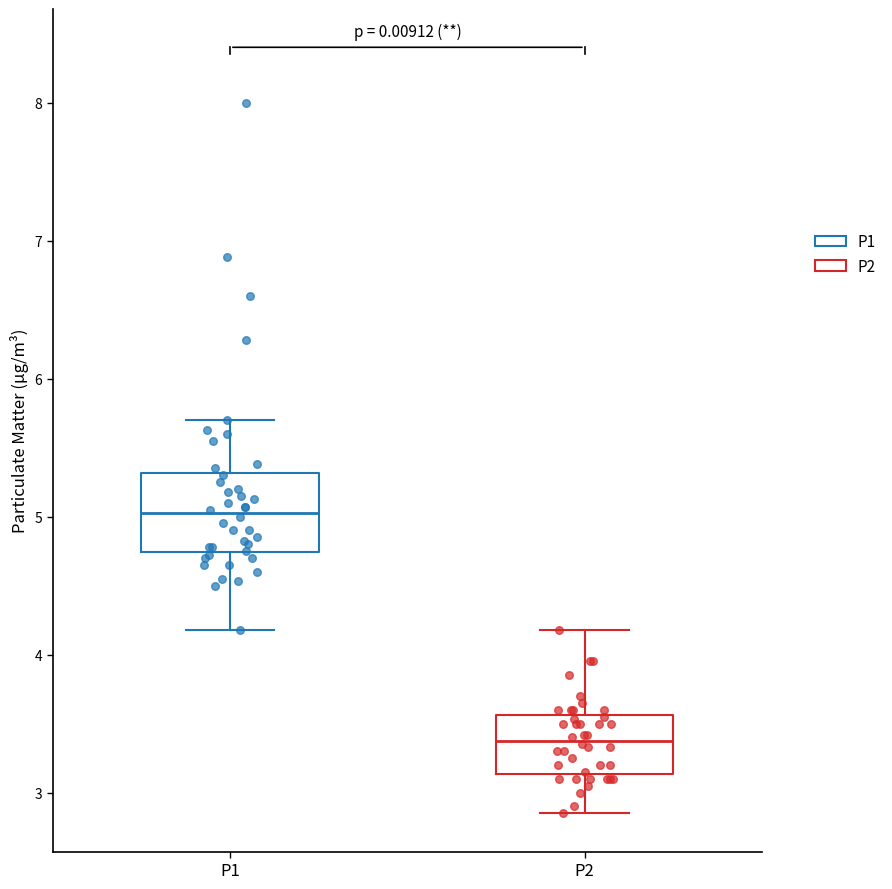

Which box is the tallest, from its lower edge to its upper edge?

P1